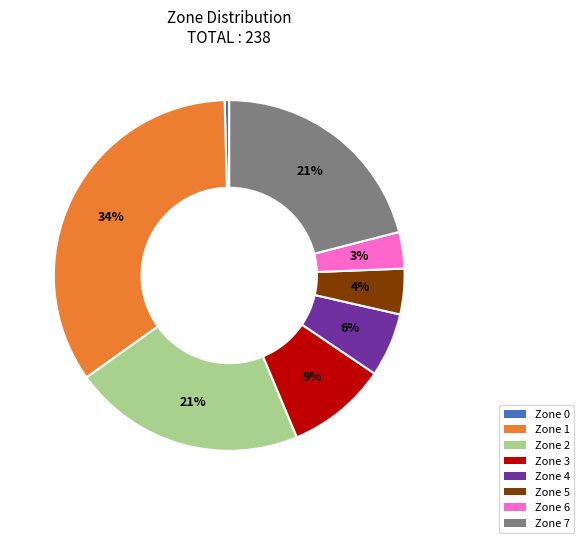

Is the sum of Zone 0 and Zone 5 greater than half?

No